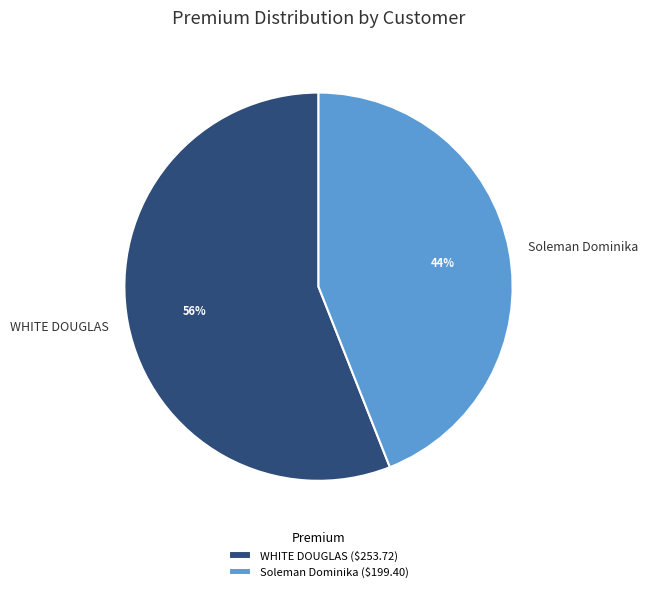

How many segments does this pie chart have?

2